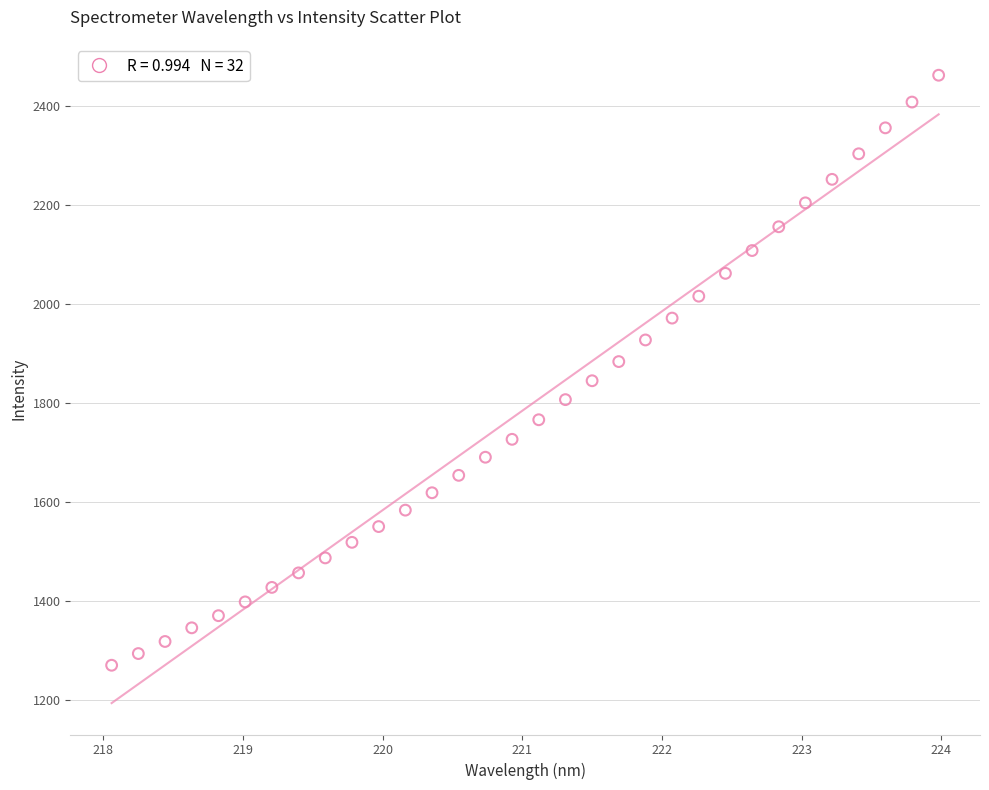

What is the range of X values (max minus min)?

5.9